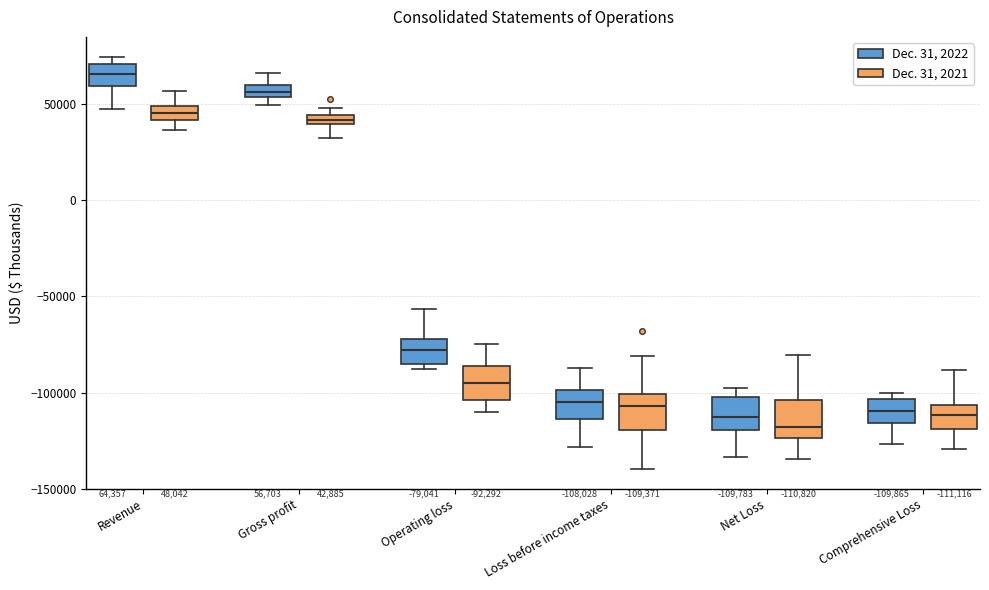

Which box's median line is the lowest?

Net Loss (Dec. 31, 2021)